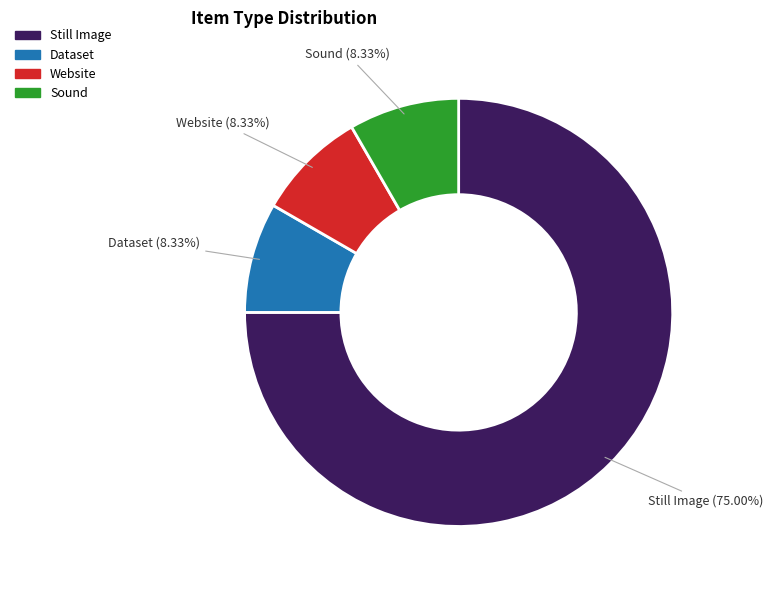

What percentage is the Sound slice, to the nearest percent?

8%